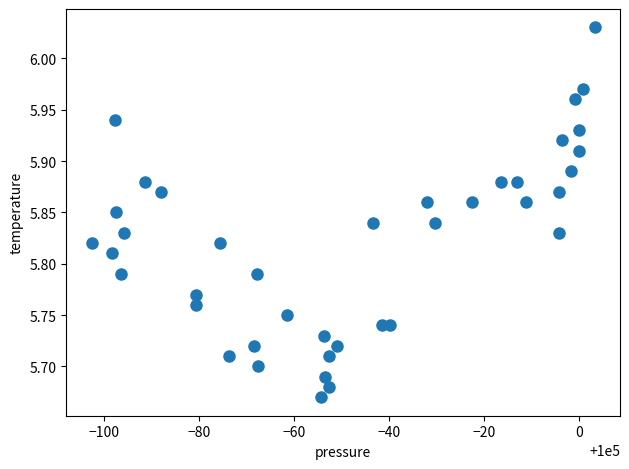

What is the range of X values (max minus min)?

106.1